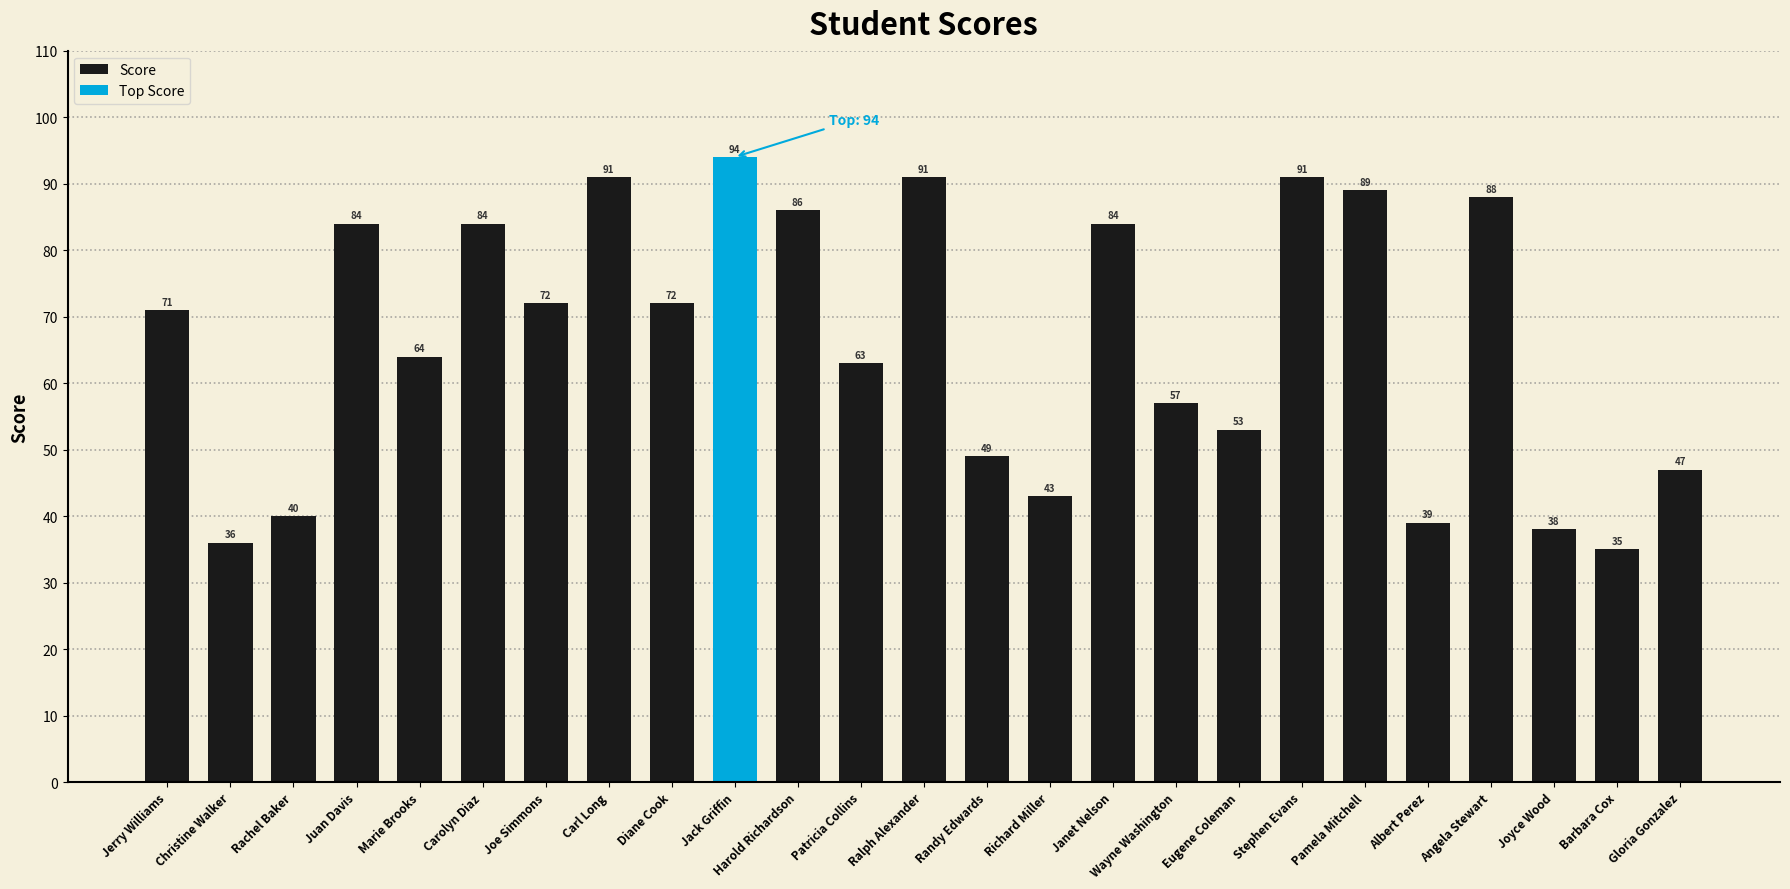

Reading left to right, what are all the values shown in this chart?

Jerry Williams=71	Christine Walker=36	Rachel Baker=40	Juan Davis=84	Marie Brooks=64	Carolyn Diaz=84	Joe Simmons=72	Carl Long=91	Diane Cook=72	Jack Griffin=94	Harold Richardson=86	Patricia Collins=63	Ralph Alexander=91	Randy Edwards=49	Richard Miller=43	Janet Nelson=84	Wayne Washington=57	Eugene Coleman=53	Stephen Evans=91	Pamela Mitchell=89	Albert Perez=39	Angela Stewart=88	Joyce Wood=38	Barbara Cox=35	Gloria Gonzalez=47